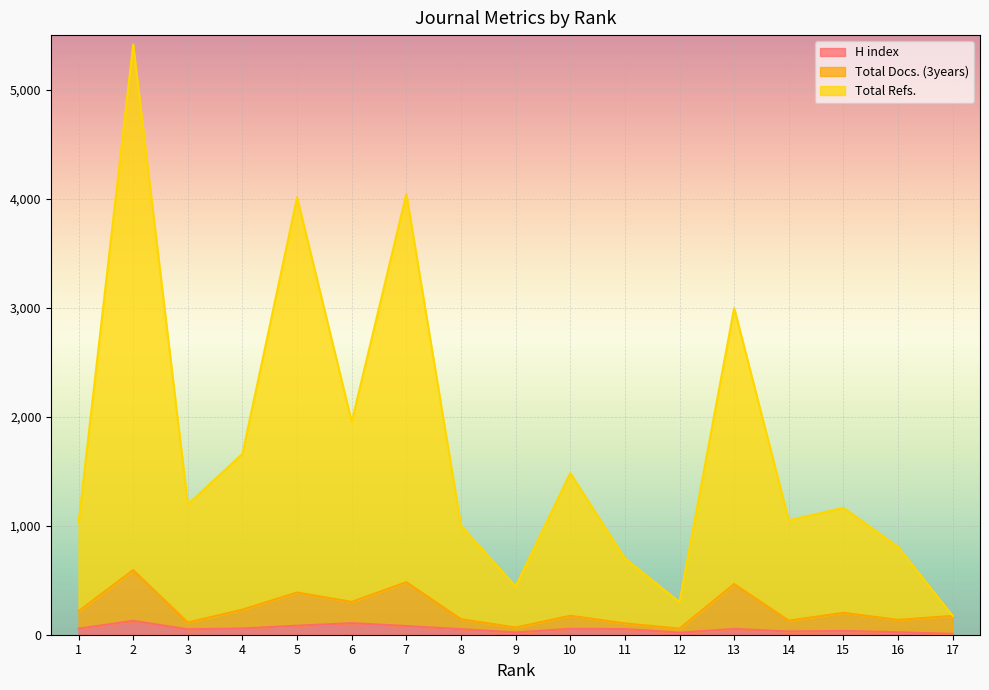

What value does the Total Refs. series have at 8, to the nearest 100?

1000